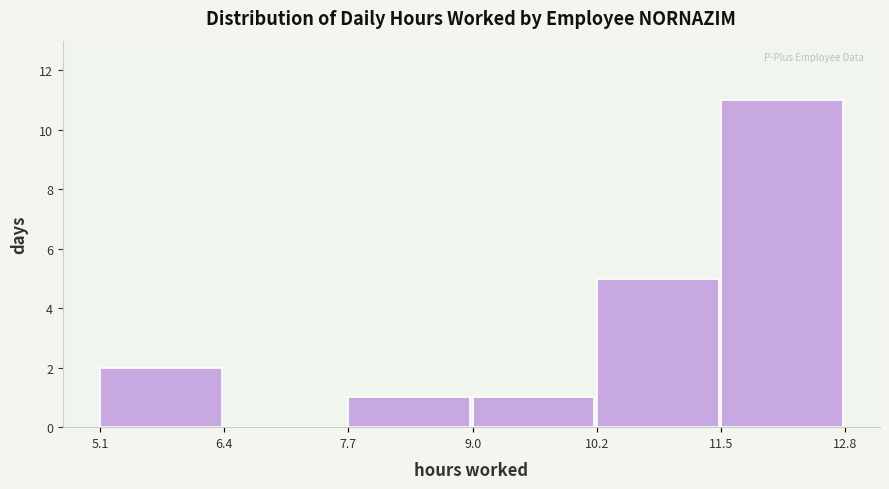

Over which range of the x-axis is the bar tallest?

11.5 to 12.8